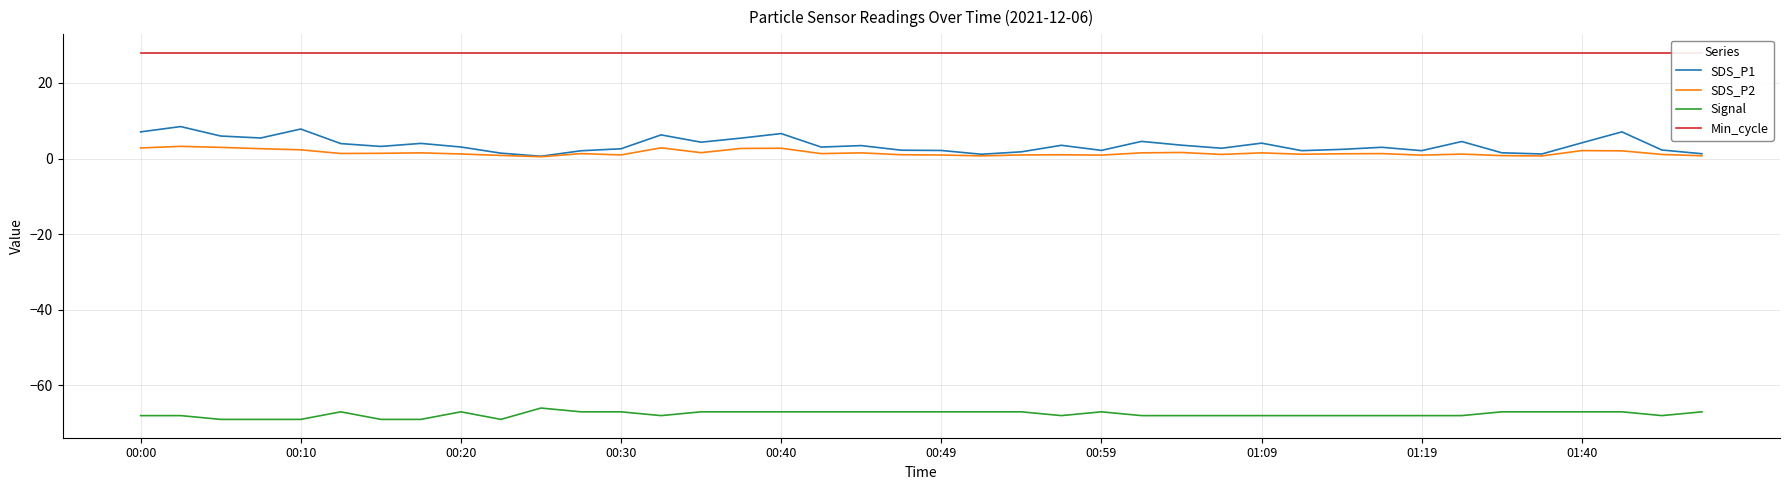

True or false: SDS_P2 and Signal cross at least once.

False